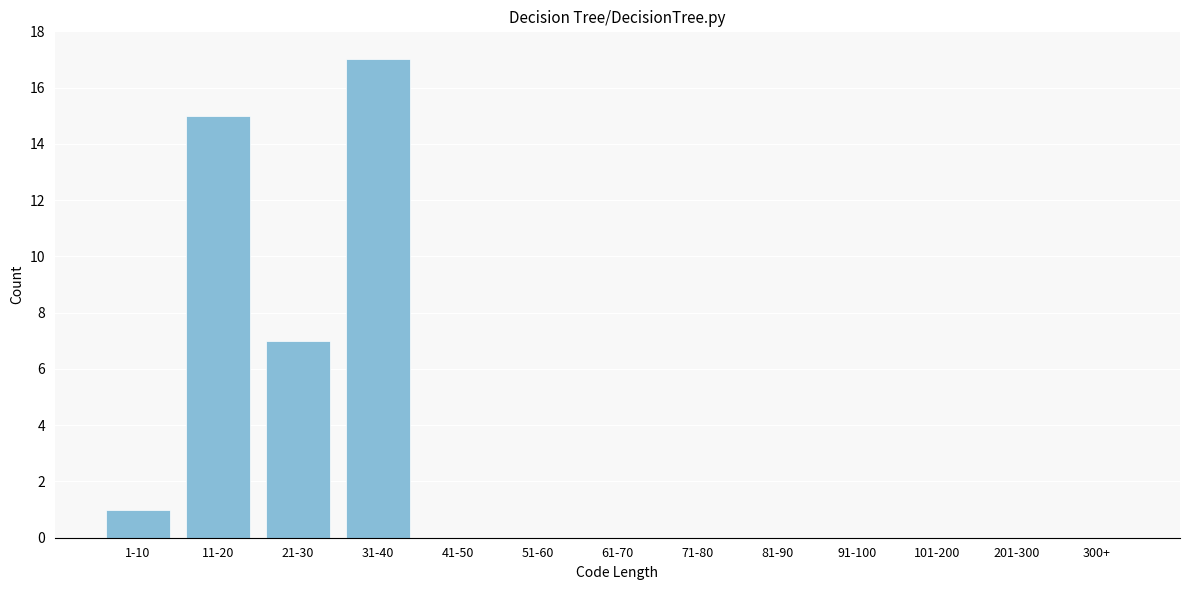

Reading left to right, extract all data points from this chart.

1-10=1	11-20=15	21-30=7	31-40=17	41-50=0	51-60=0	61-70=0	71-80=0	81-90=0	91-100=0	101-200=0	201-300=0	300+=0